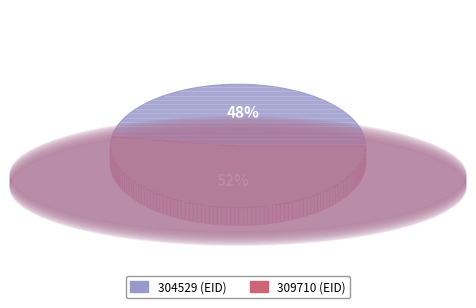

What is the largest slice in the pie chart?

309710